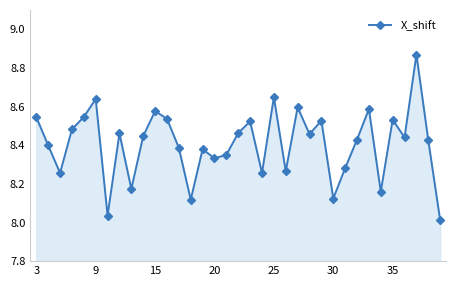

How many lines are shown in the chart?

1